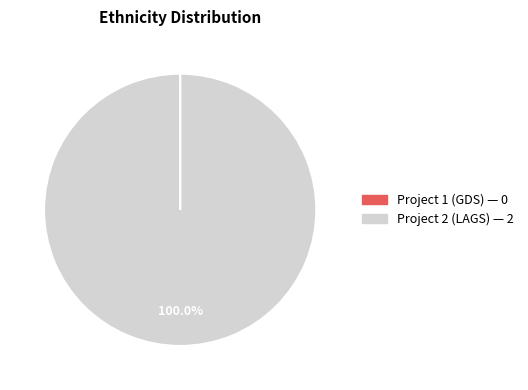

Which slice is the largest?

Project 2 (LAGS)